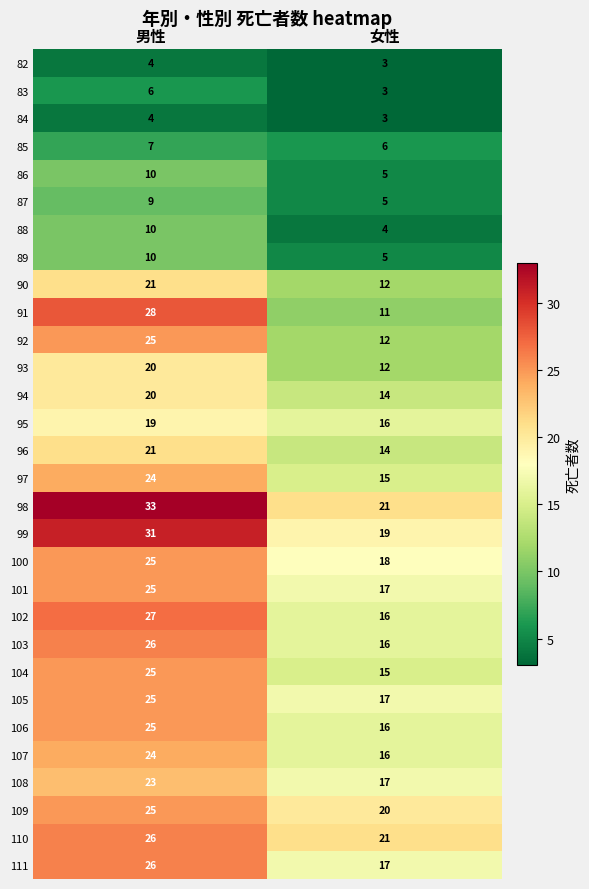

The 111 series shows 17 at 女性. True or false?

True